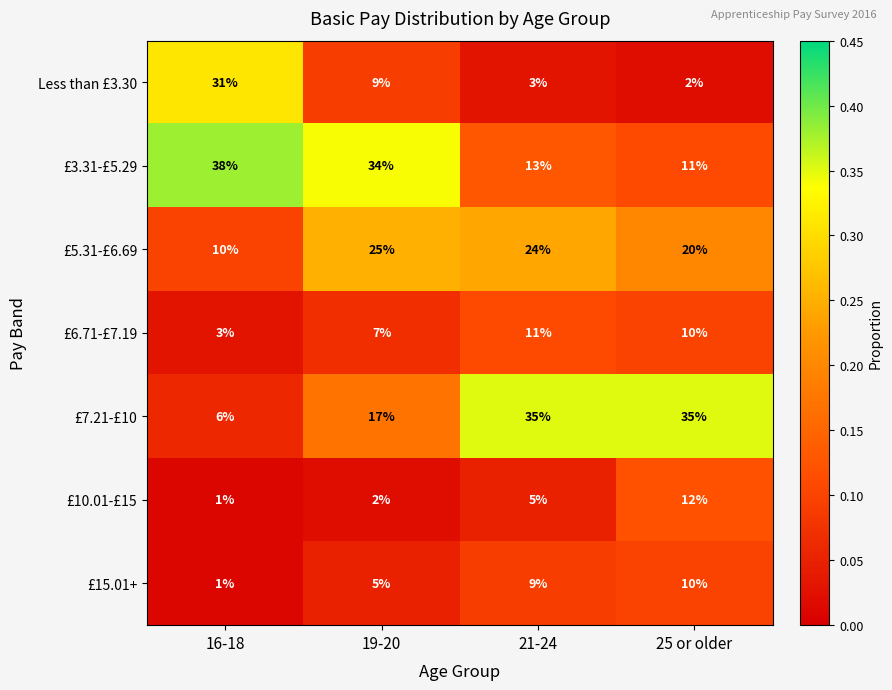

Rank the series by their maximum value, from highest to lowest.

£3.31-£5.29, £7.21-£10, Less than £3.30, £5.31-£6.69, £10.01-£15, £6.71-£7.19, £15.01+